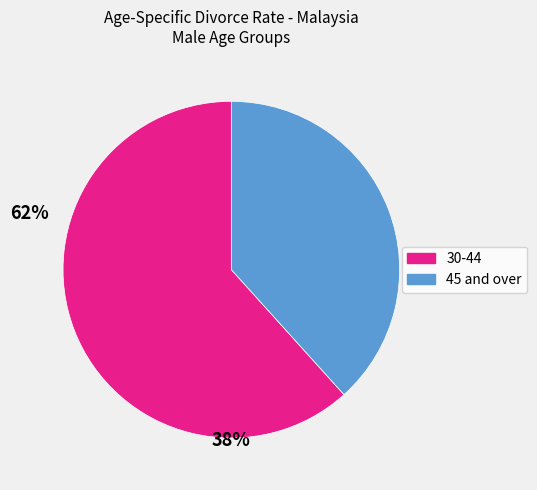

Is there a majority slice in this chart?

Yes